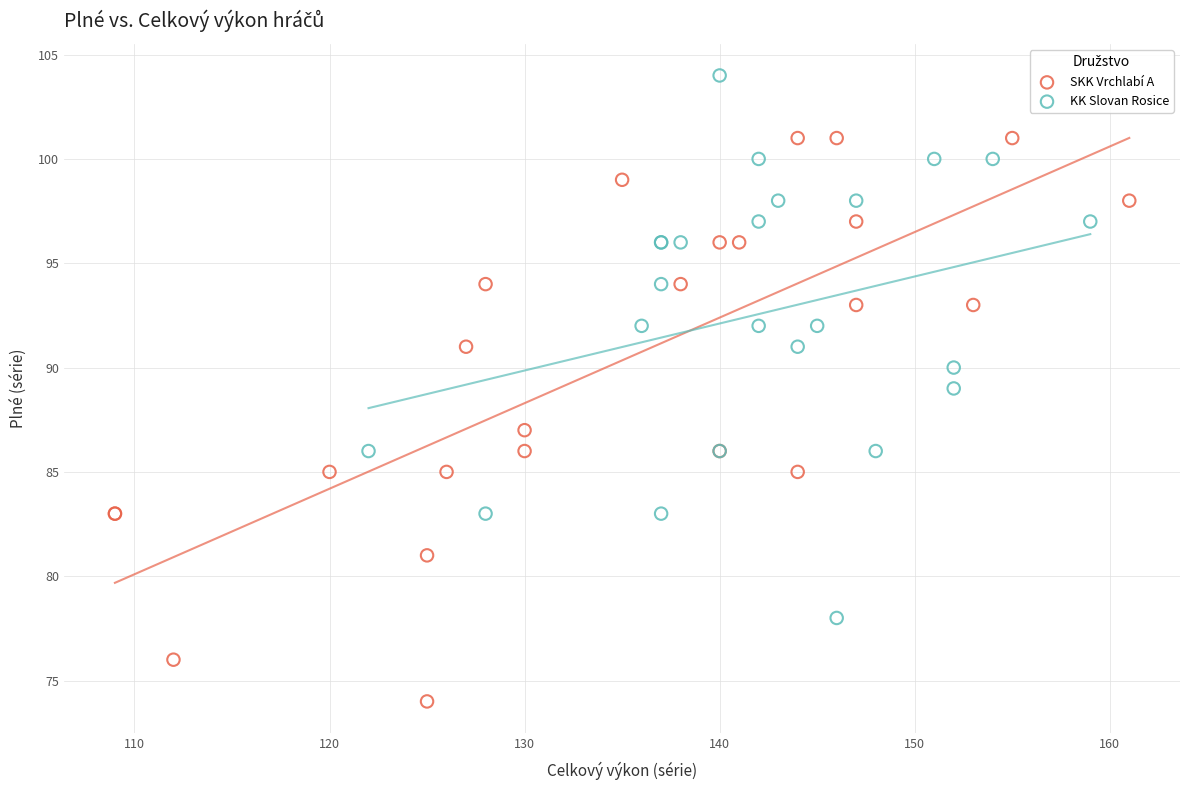

Which series contains the lowest Y value?

SKK Vrchlabí A